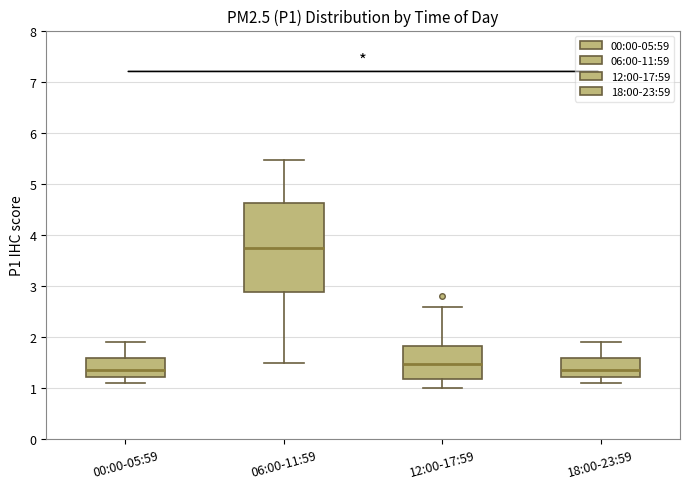

Reading left to right, read every box against the y-axis: the position of its median line, the range the box covers, and the ends of its whiskers. The values are not printed on the chart, so give them approximately, as read against the axis.

00:00-05:59: median 1.4, box 1.2 to 1.6, whiskers 1.1 to 1.9
06:00-11:59: median 3.8, box 2.9 to 4.6, whiskers 1.5 to 5.5
12:00-17:59: median 1.5, box 1.2 to 1.8, whiskers 1.0 to 2.6
18:00-23:59: median 1.4, box 1.2 to 1.6, whiskers 1.1 to 1.9